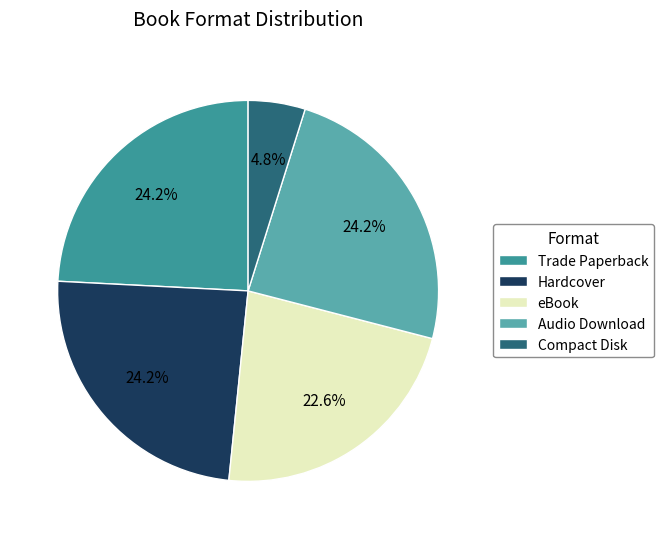

To the nearest percent, what portion does Trade Paperback represent?

24%